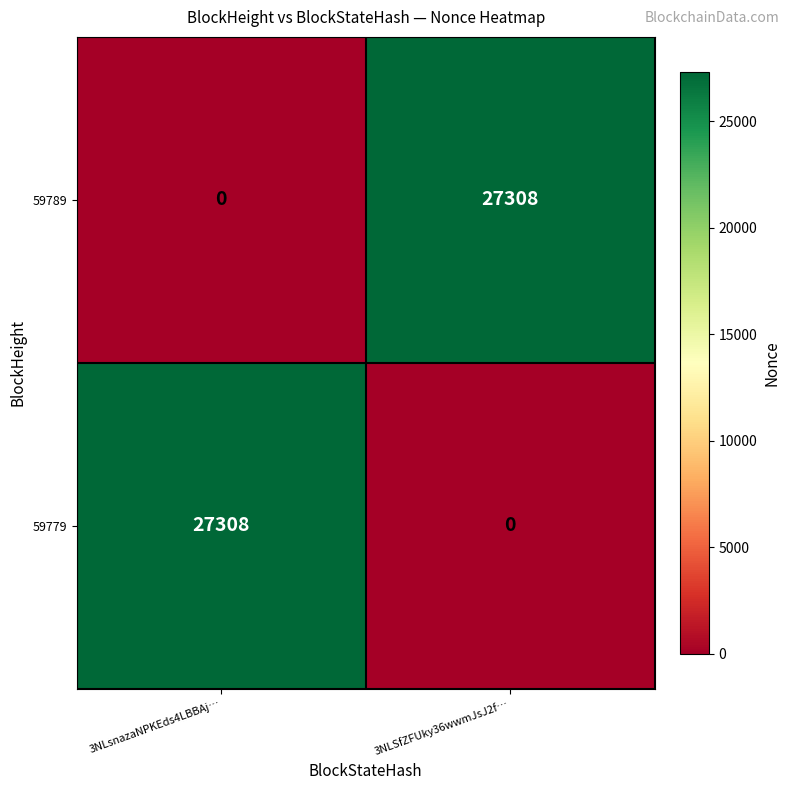

The 59779 series shows 0 at 3NLSfZFUky36wwmJsJ2f…. True or false?

True